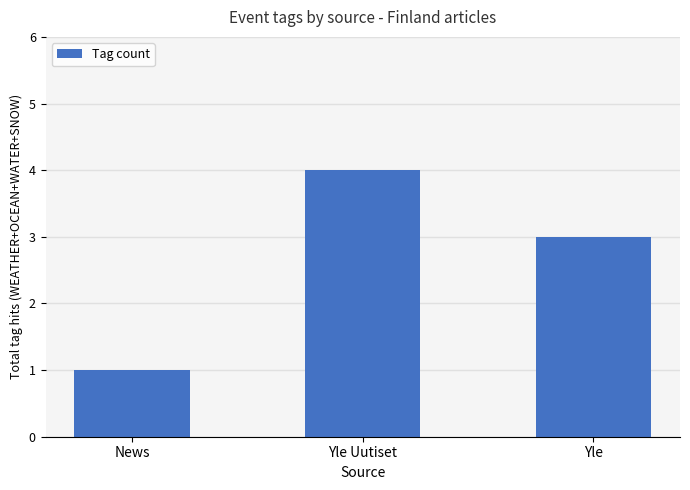

What is the label of the 3rd bar from the left?

Yle